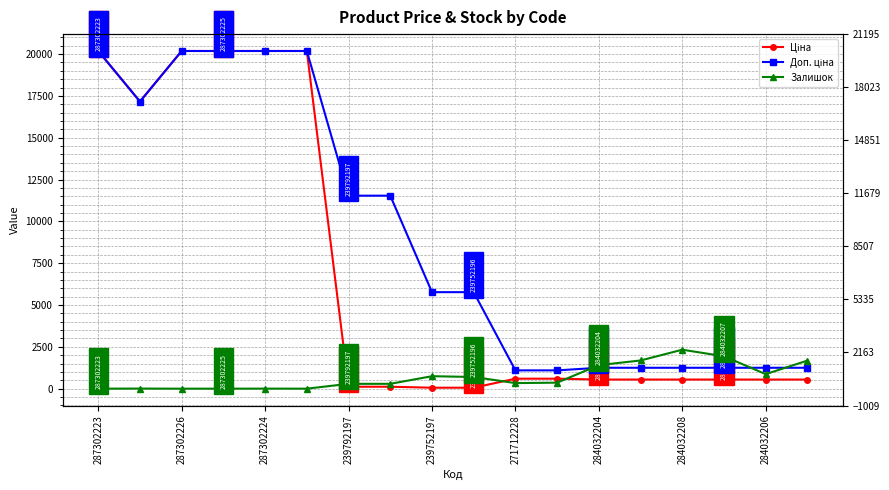

What is the spread (max minus min) of values at 287302223?

20185.0